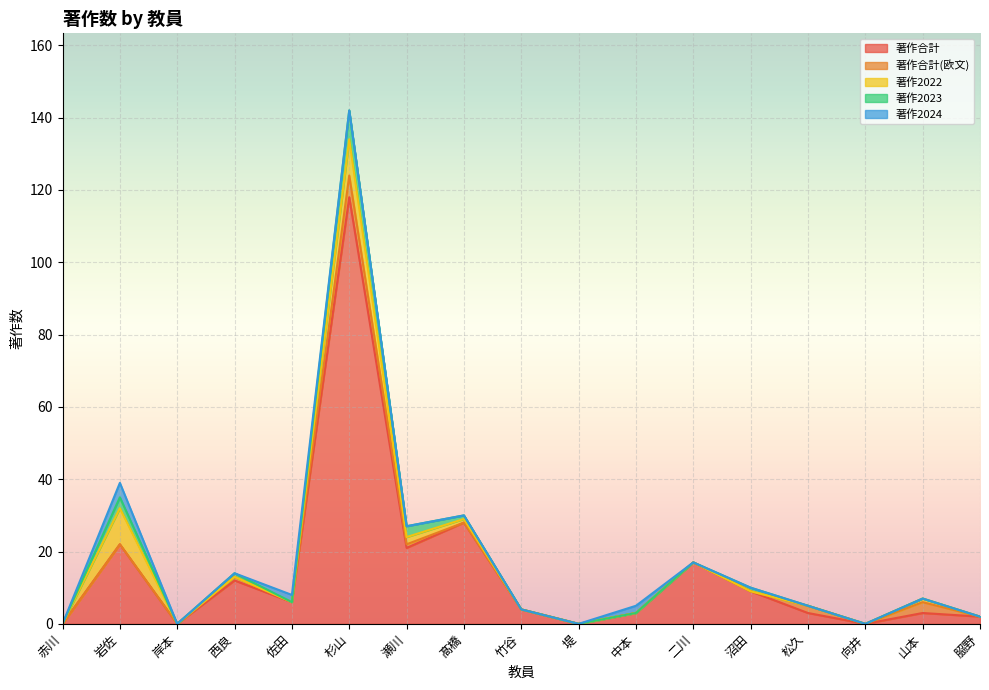

How many interior local peaks does the 著作2023 series have?

4